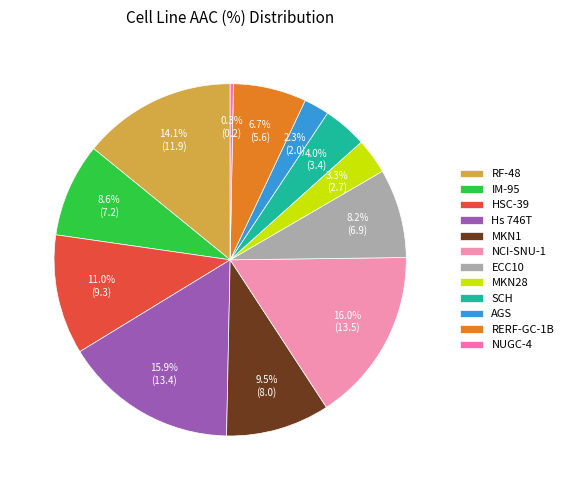

To the nearest percent, what portion does RF-48 represent?

14%